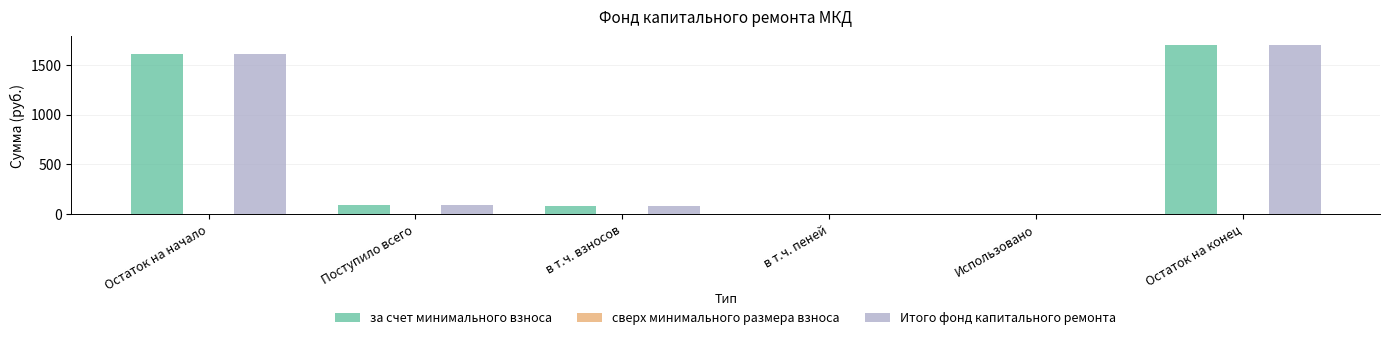

Are the bars horizontal?

No